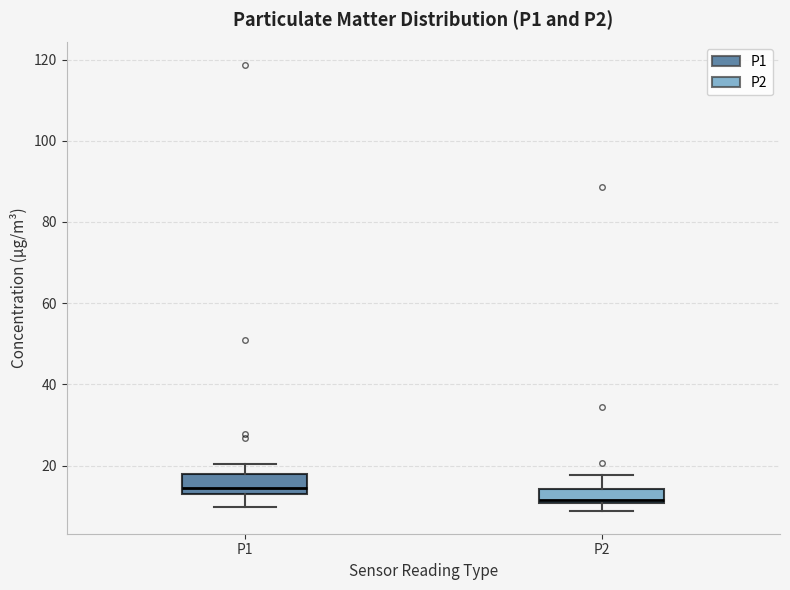

Where does the median line of the box for P2 sit on the y-axis? The values are not printed on the chart, so give them approximately, as read against the axis.

12